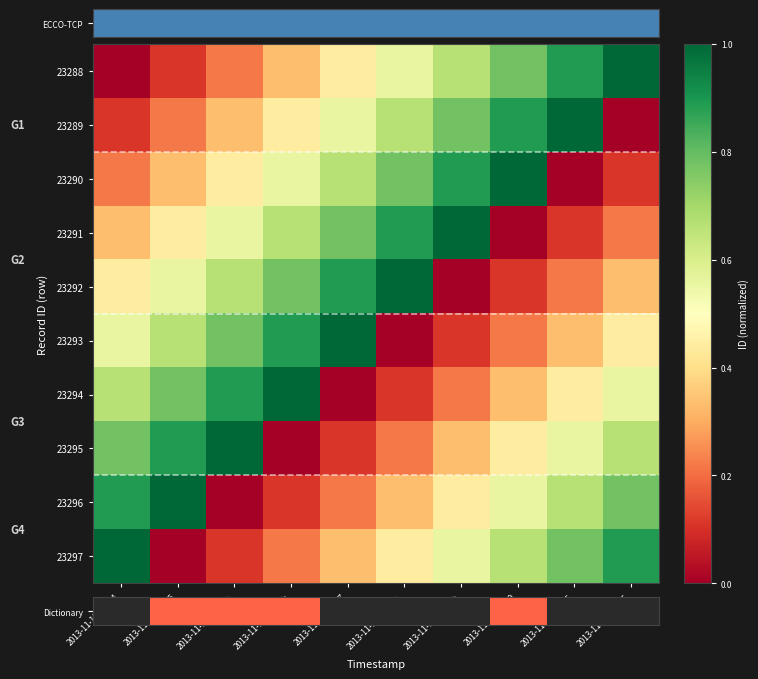

At how many categories does at least one series exceed 0?

10